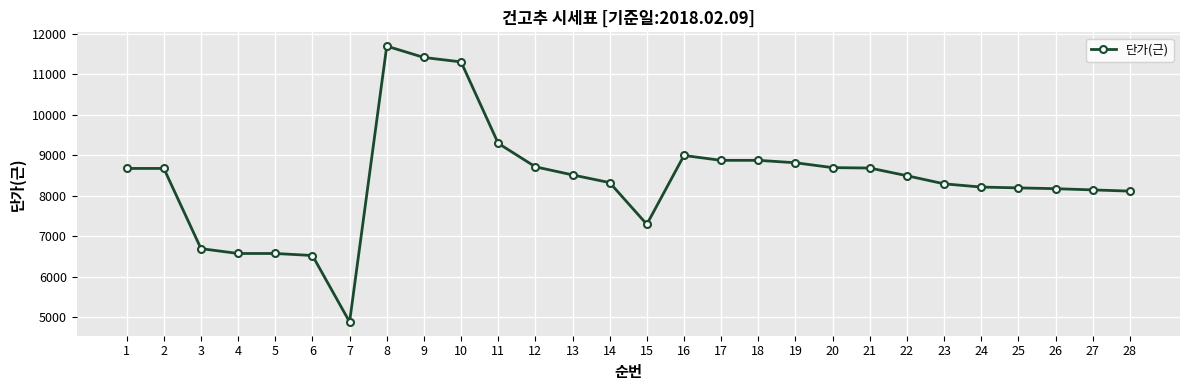

Approximately how many times larger is the value at 22 compared to 13?

1.0